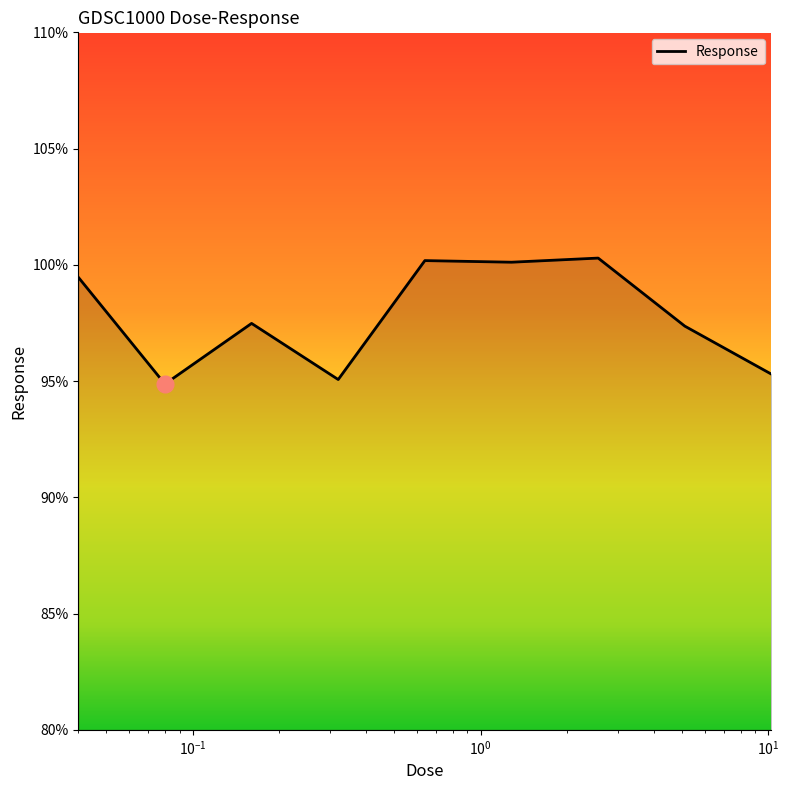

Does the chart display data point markers on the line(s)?

No